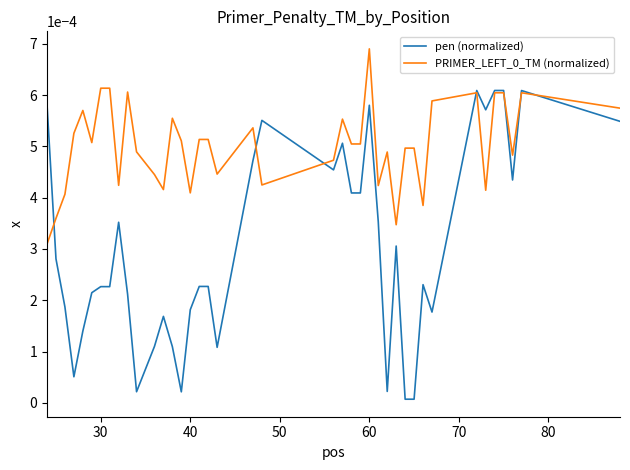

Which series has the widest spread of values?

pen (normalized)